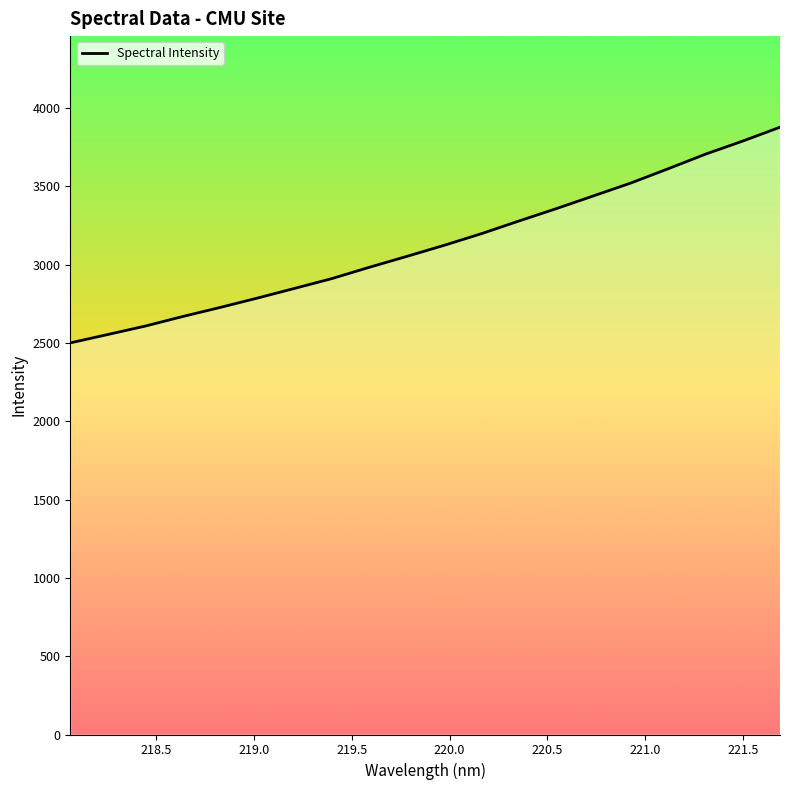

What is the minimum value shown in the chart?

2501.0